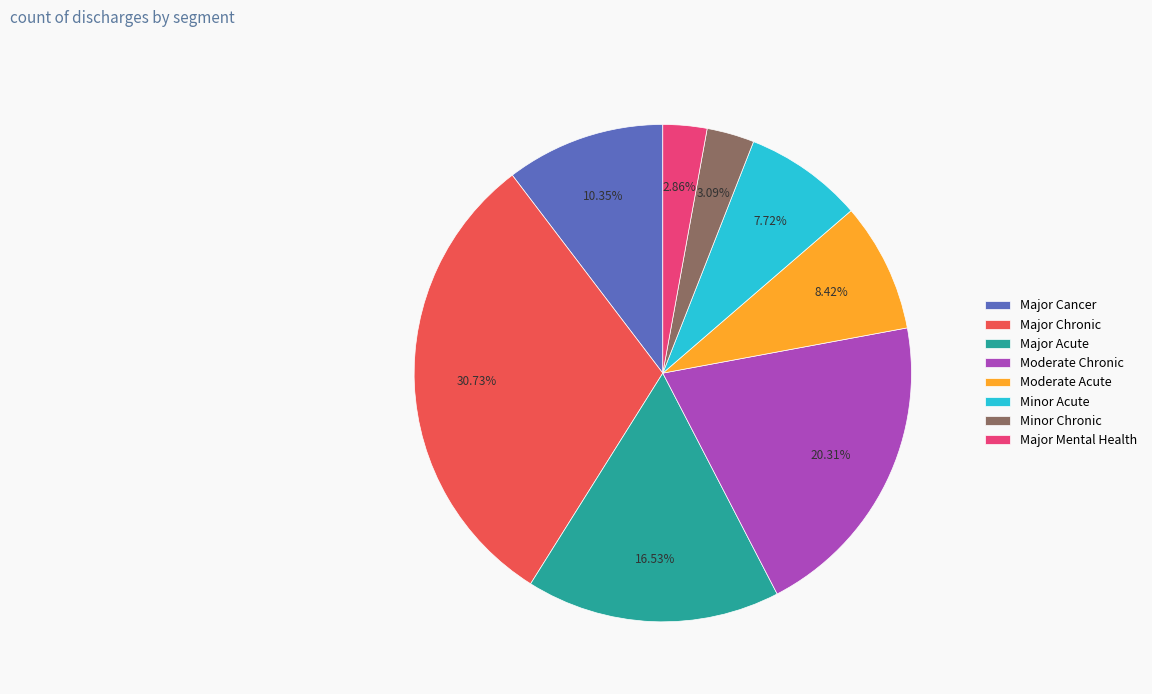

Between Moderate Acute and Major Cancer, which is larger?

Major Cancer